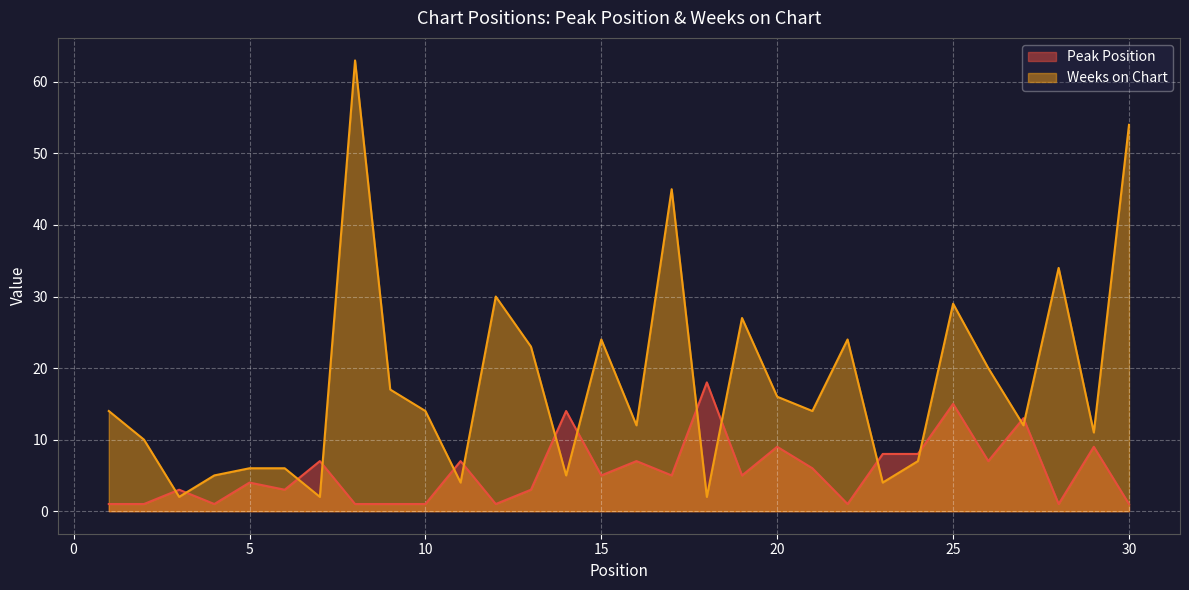

Reading left to right, what are all the values shown in this chart?

Peak Position: 1	1	3	1	4	3	7	1	1	1	7	1	3	14	5	7	5	18	5	9	6	1	8	8	15	7	13	1	9	1
Weeks on Chart: 14	10	2	5	6	6	2	63	17	14	4	30	23	5	24	12	45	2	27	16	14	24	4	7	29	20	12	34	11	54